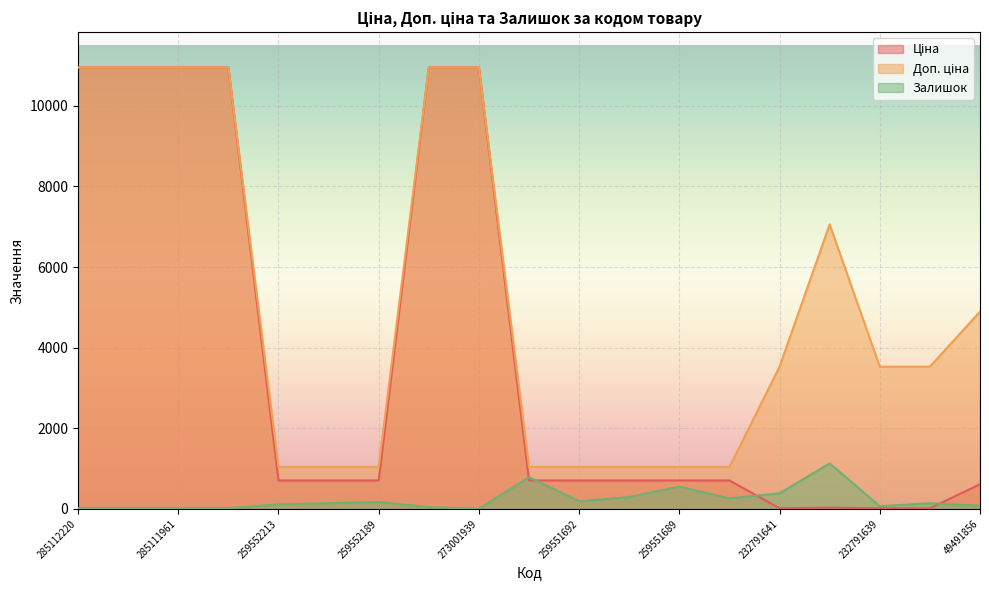

What is the average value of the Залишок series?

233.4